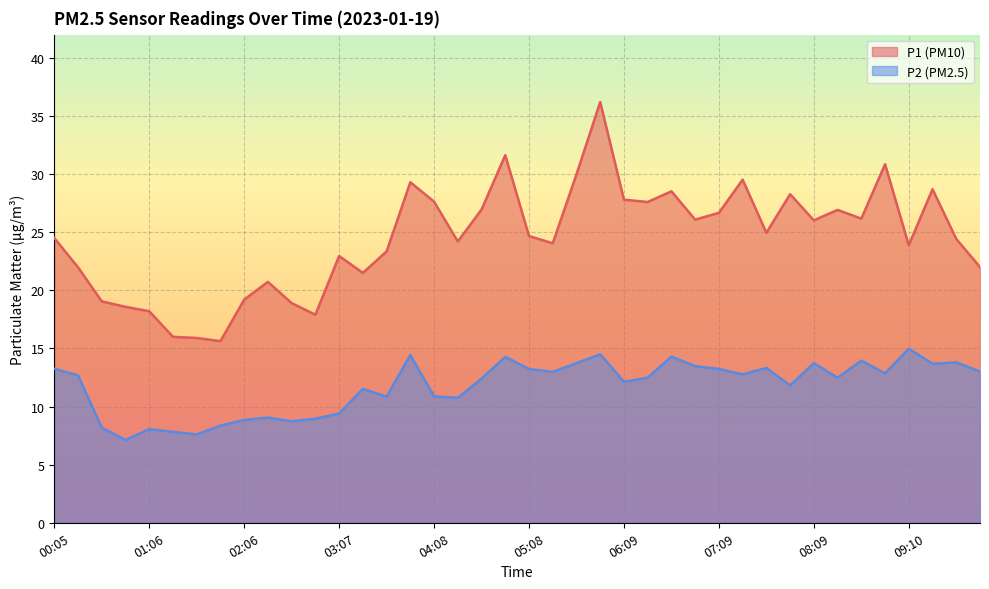

What is the maximum value shown in the chart?

36.2